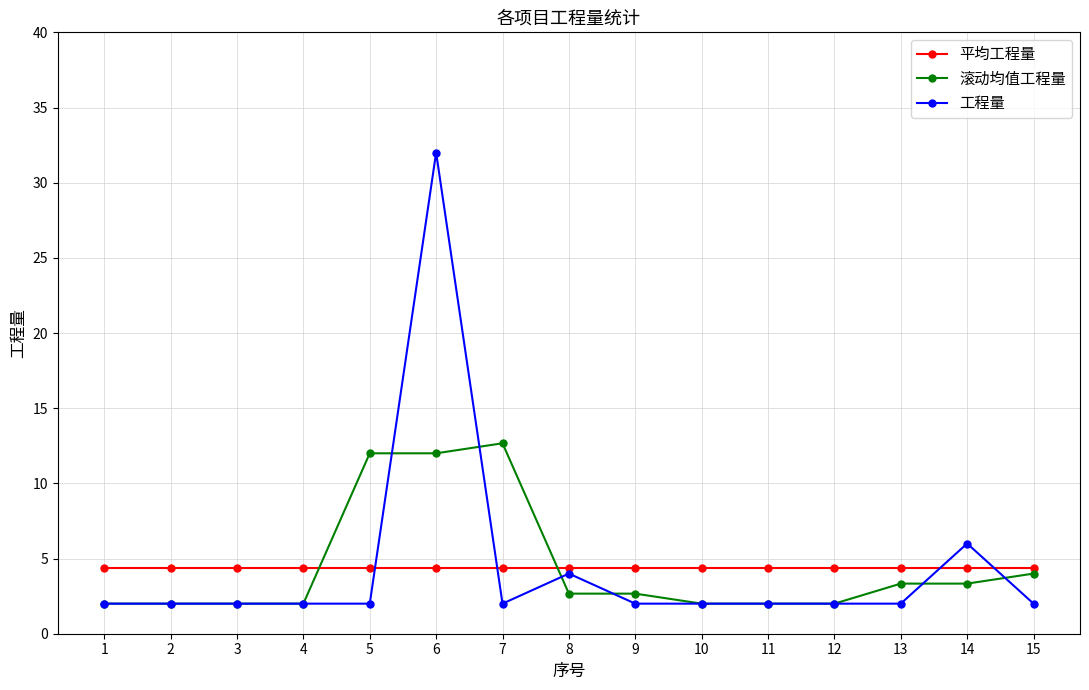

The value of 工程量 at 4 is 2.0. True or false?

True